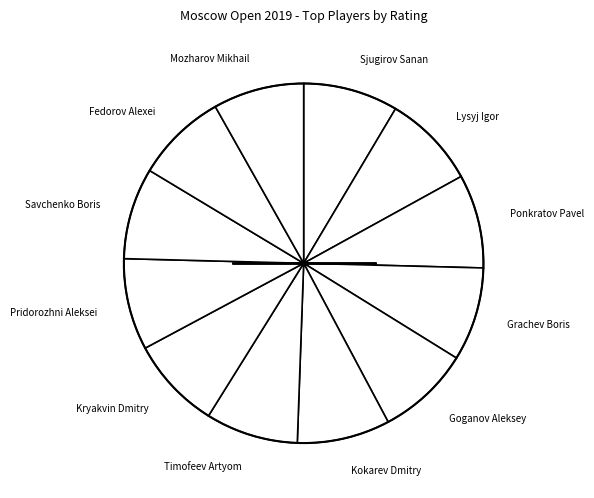

Is Sjugirov Sanan the majority of the pie?

No